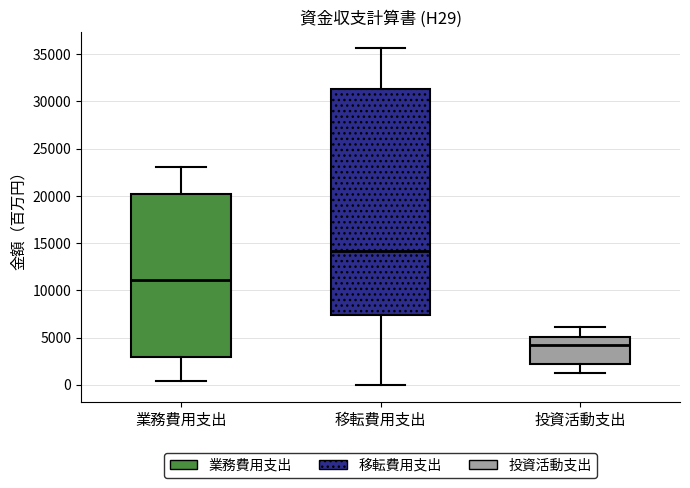

Reading left to right, read every box against the y-axis: the position of its median line, the range the box covers, and the ends of its whiskers. The values are not printed on the chart, so give them approximately, as read against the axis.

業務費用支出: median 11000, box 3000 to 20000, whiskers 500 to 23000
移転費用支出: median 14000, box 7500 to 31500, whiskers 0 to 35500
投資活動支出: median 4000, box 2000 to 5000, whiskers 1500 to 6000